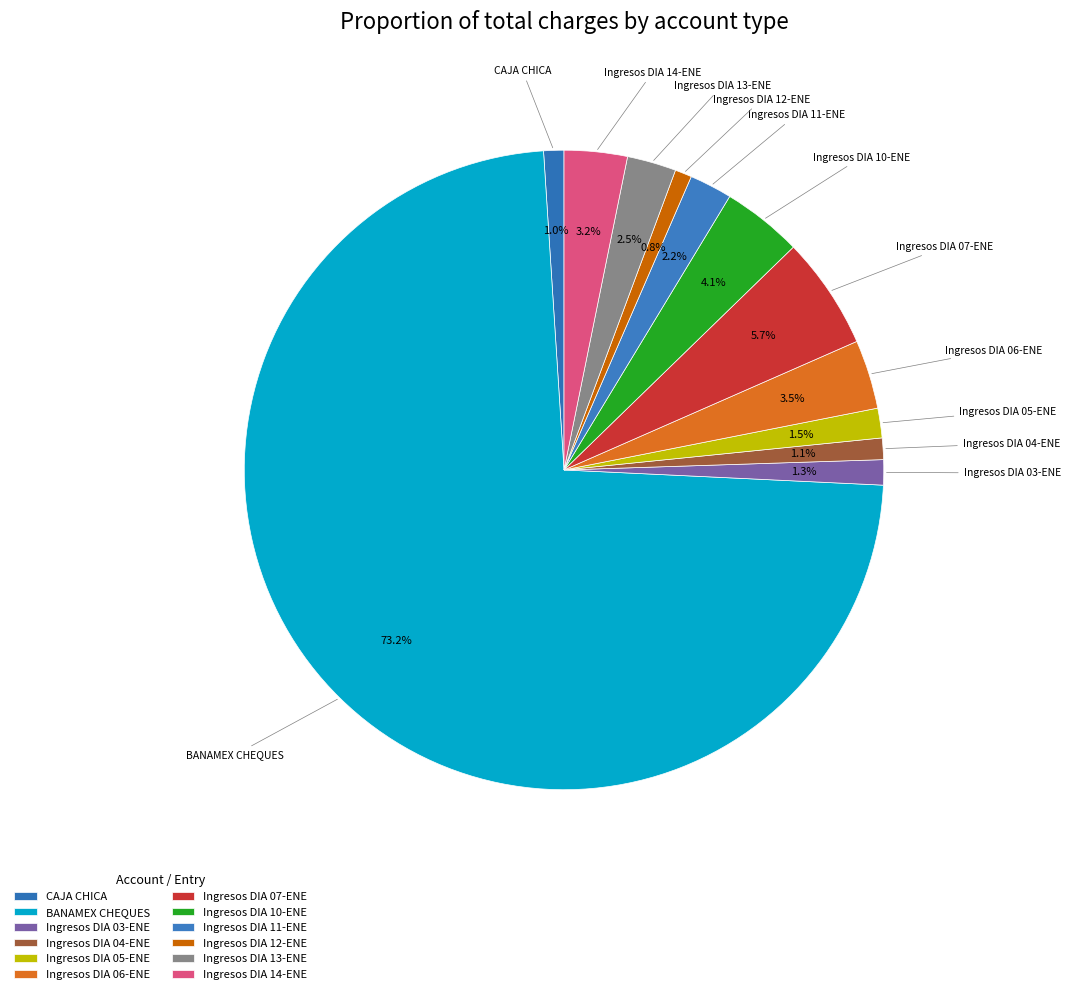

Count the number of slices in the pie.

12